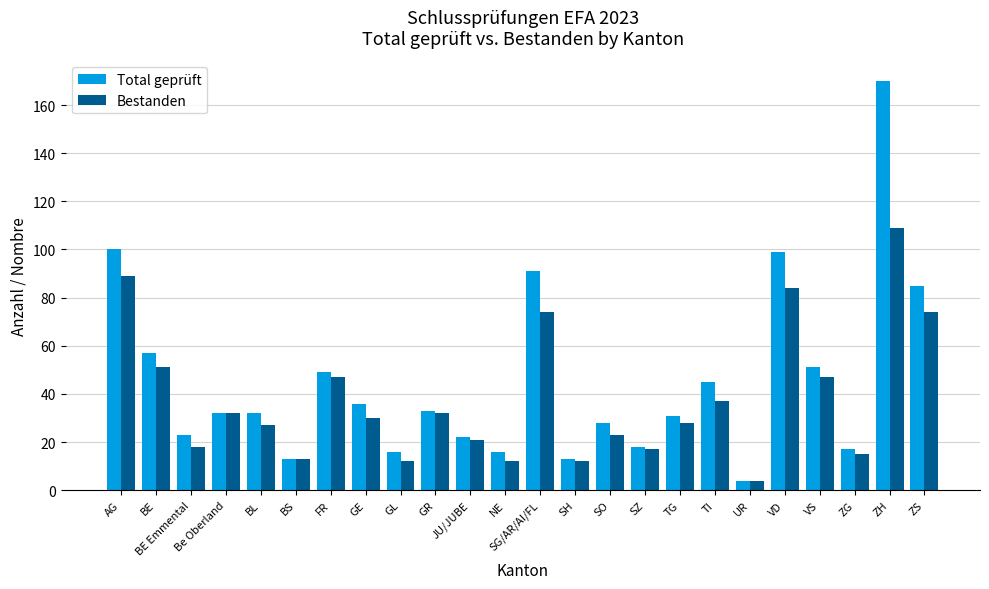

Is it true that Total geprüft equals 11 at BE Emmental?

False